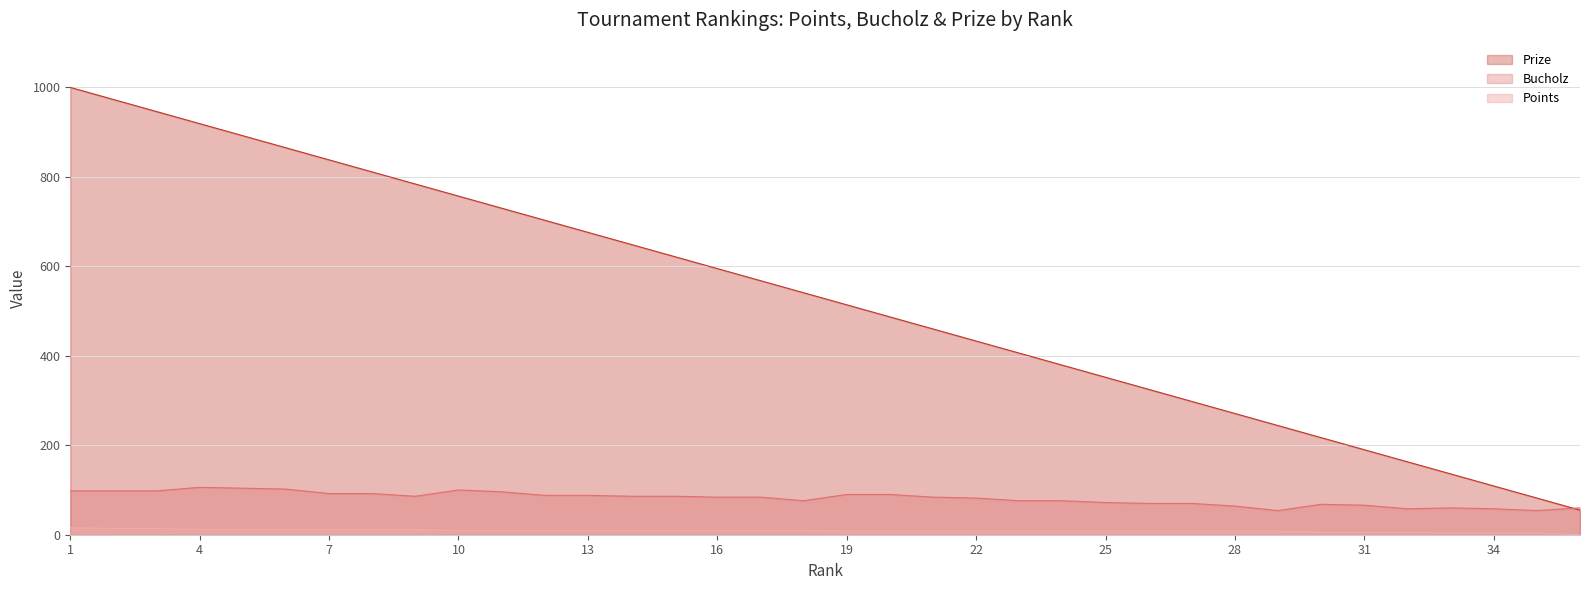

Reading left to right, list all the values displayed in this chart.

Prize: 1000	973	946	919	892	865	838	811	784	757	730	703	676	649	622	595	568	541	514	487	460	433	406	379	352	325	298	271	244	217	190	163	136	109	82	55
Bucholz: 98	98	98	106	104	102	92	92	86	100	96	88	88	86	86	84	84	76	90	90	84	82	76	76	72	70	70	64	54	68	66	58	60	58	54	60
Points: 16	14	14	12	12	12	12	12	12	10	10	10	10	10	10	10	10	10	8	8	8	8	8	8	8	8	8	8	8	6	6	6	4	4	4	0